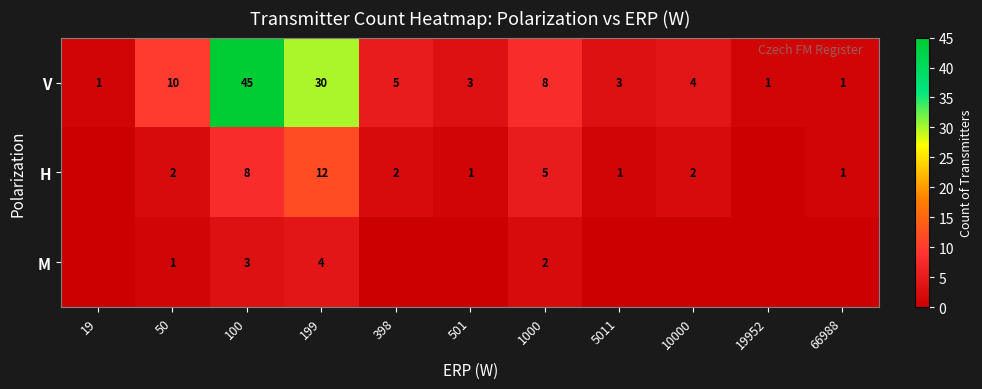

Between 501 and 19, which is larger?

501